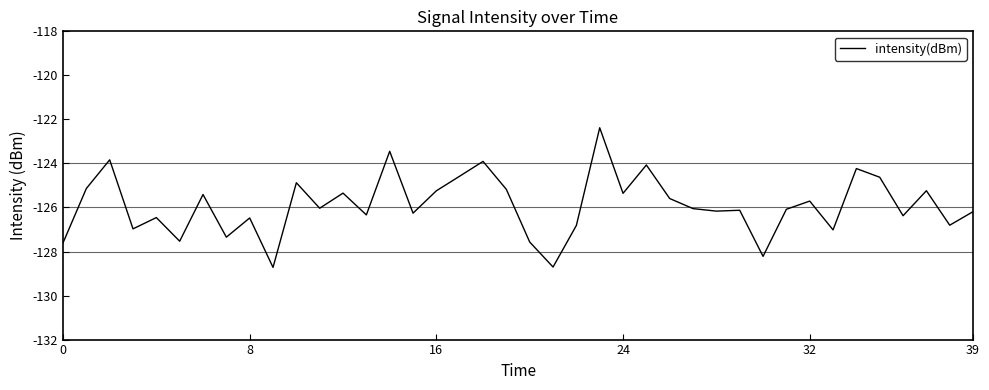

What is the sum of all values?

-5036.0